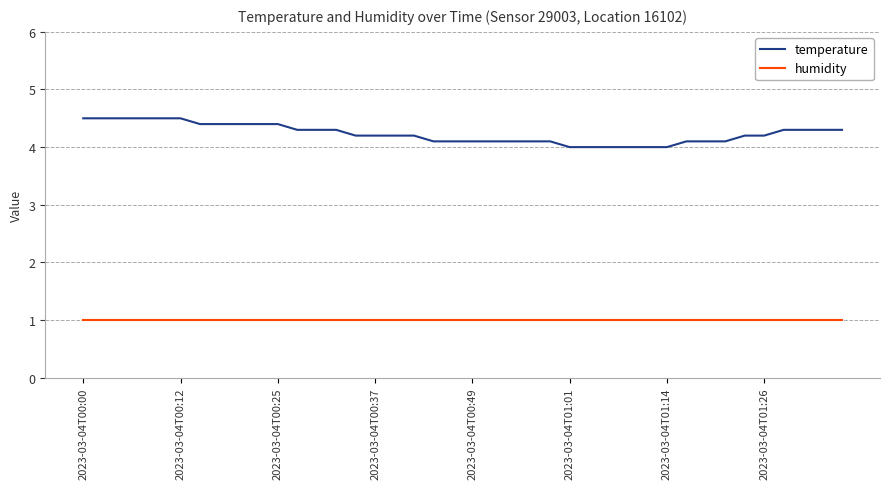

Which series has the largest total across all categories?

temperature